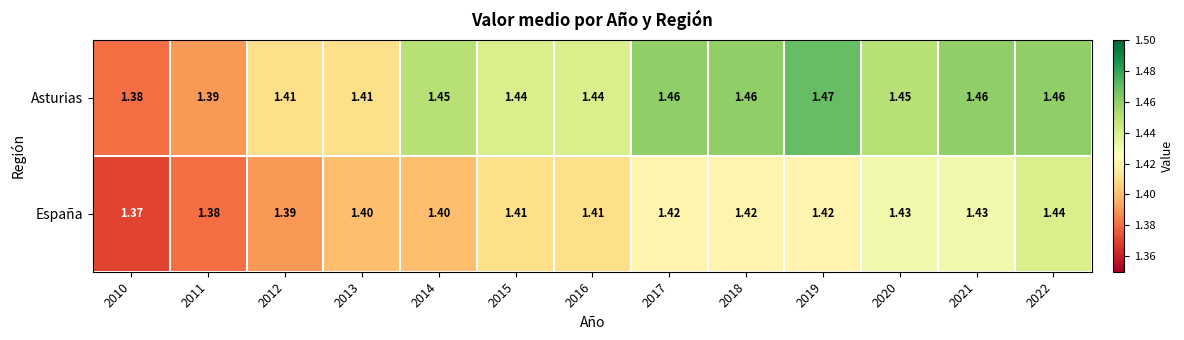

List the series in order of their overall mean, highest first.

Asturias, España